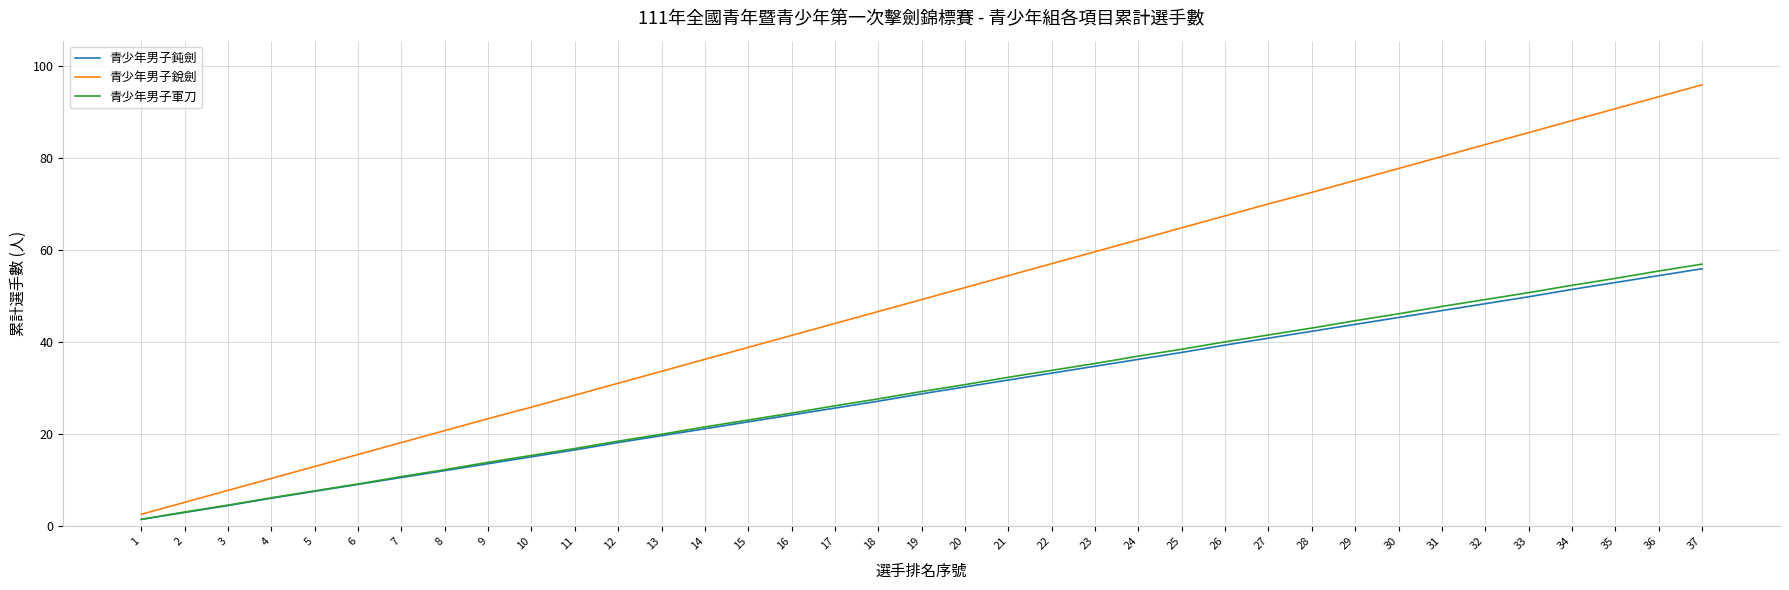

The value of 青少年男子銳劍 at 10 is 7.8. True or false?

False